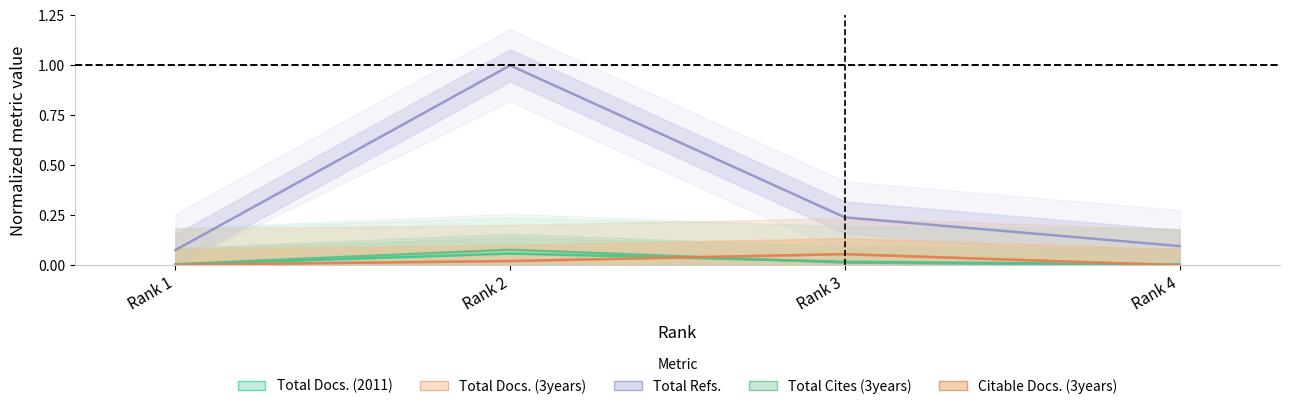

The value of Total Docs. (2011) at Rank 3 is 0.0. True or false?

True